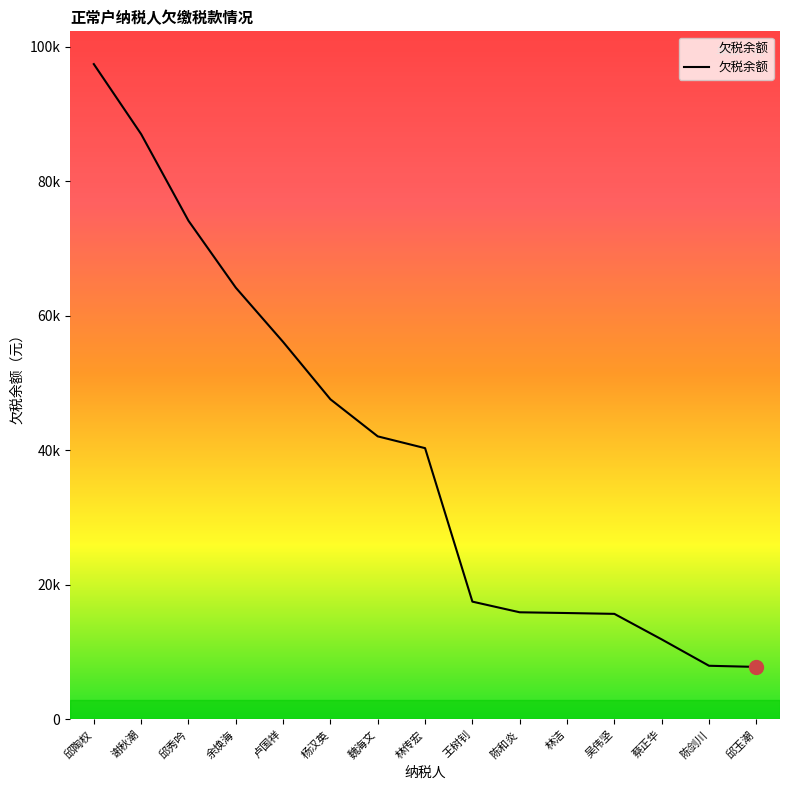

Does the chart have visible grid lines?

No